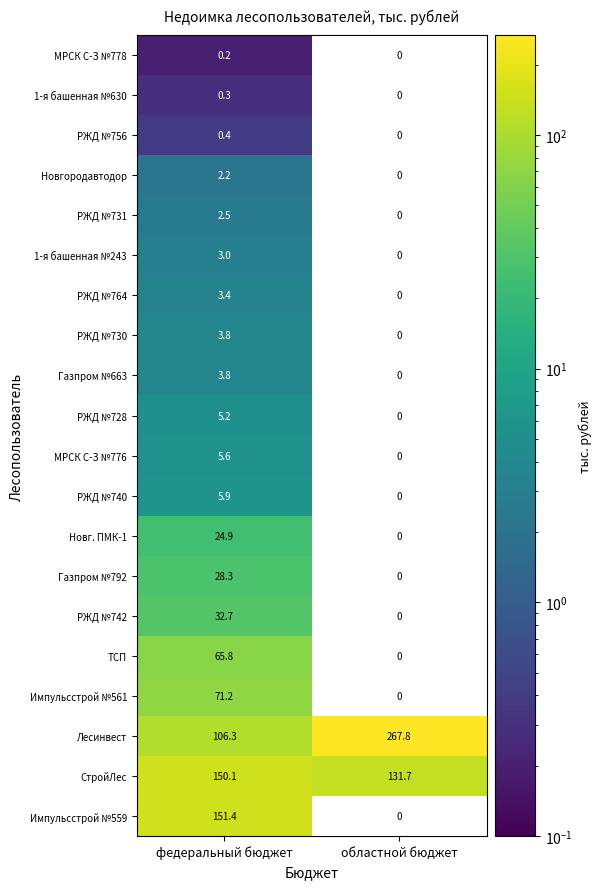

What is the total value across all series at федеральный бюджет?

667.0